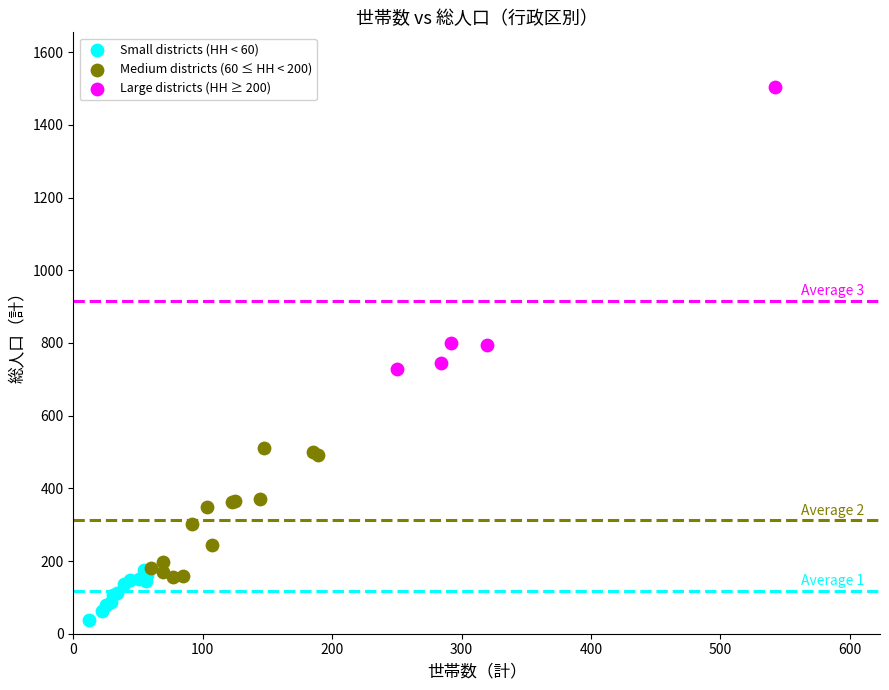

Which series has the largest Y range (max minus min)?

Large districts (HH ≥ 200)